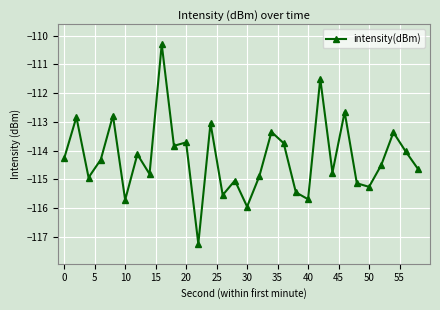

What is the sum of all values?

-3427.4